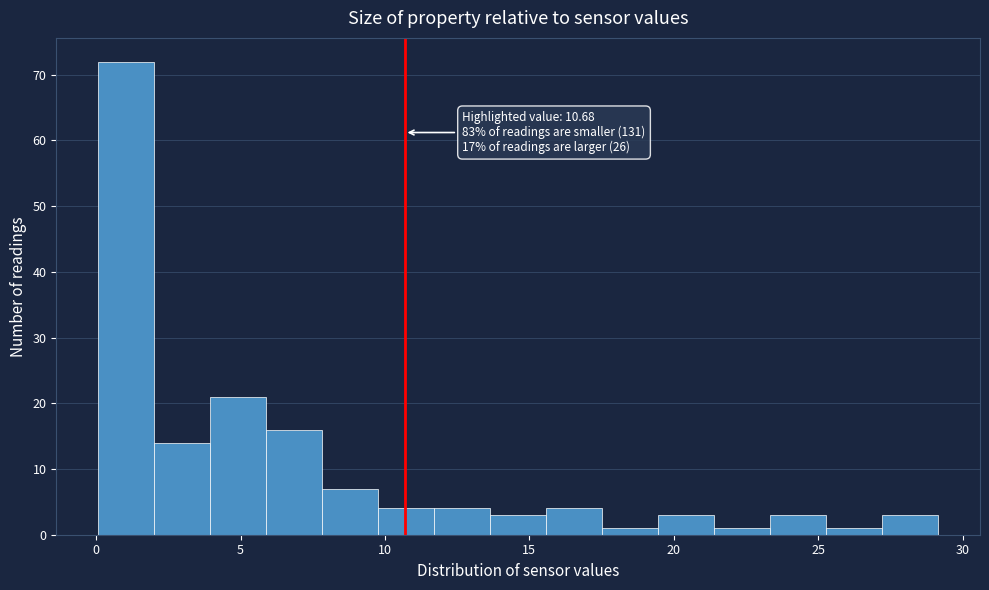

Read against the x-axis, roughly where is the centre of the tallest bar?

1.0